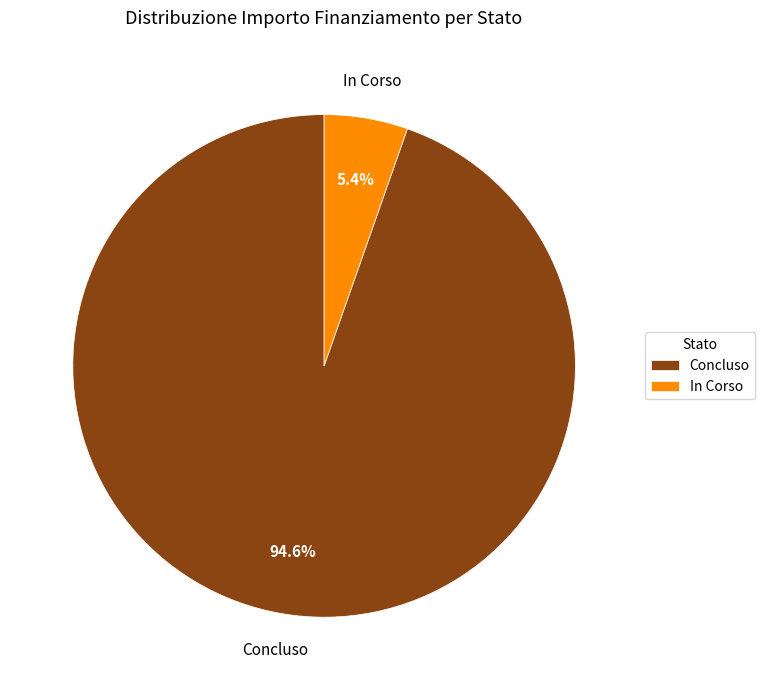

To the nearest percent, what is the average slice percentage?

50%